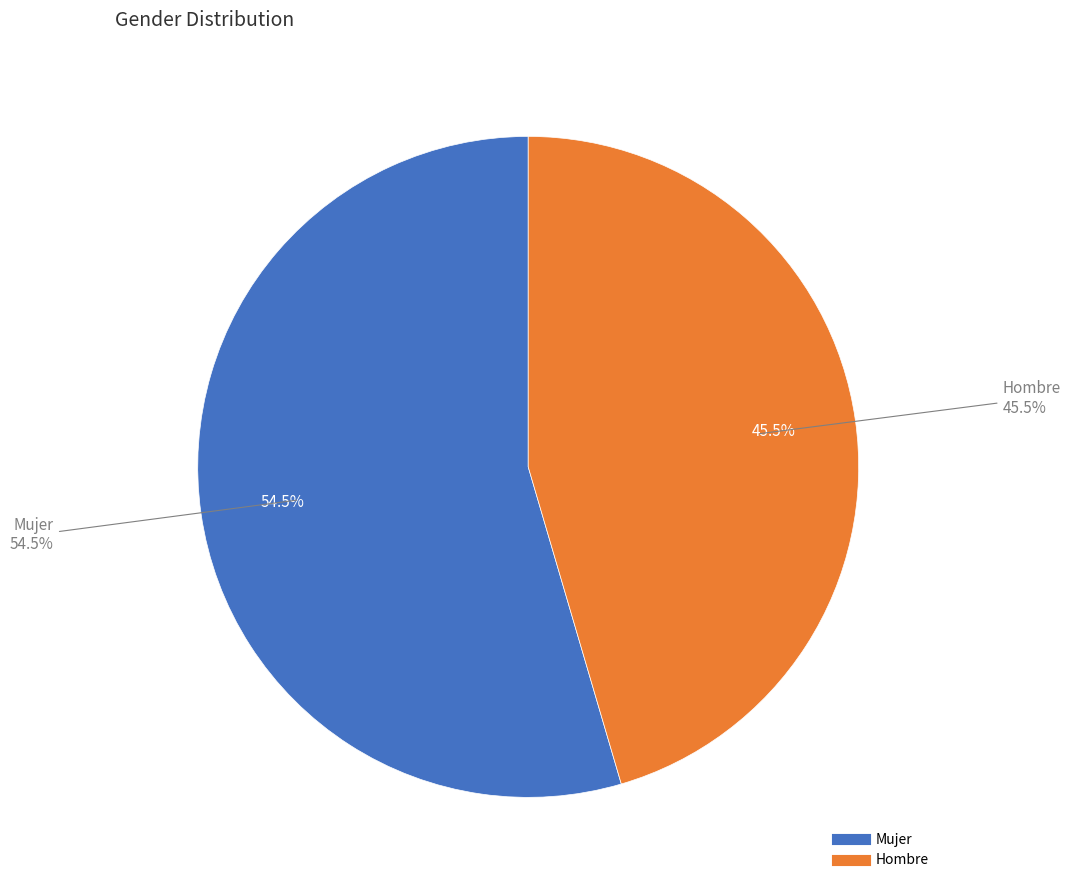

Is it true that Mujer is 62% of the pie?

False